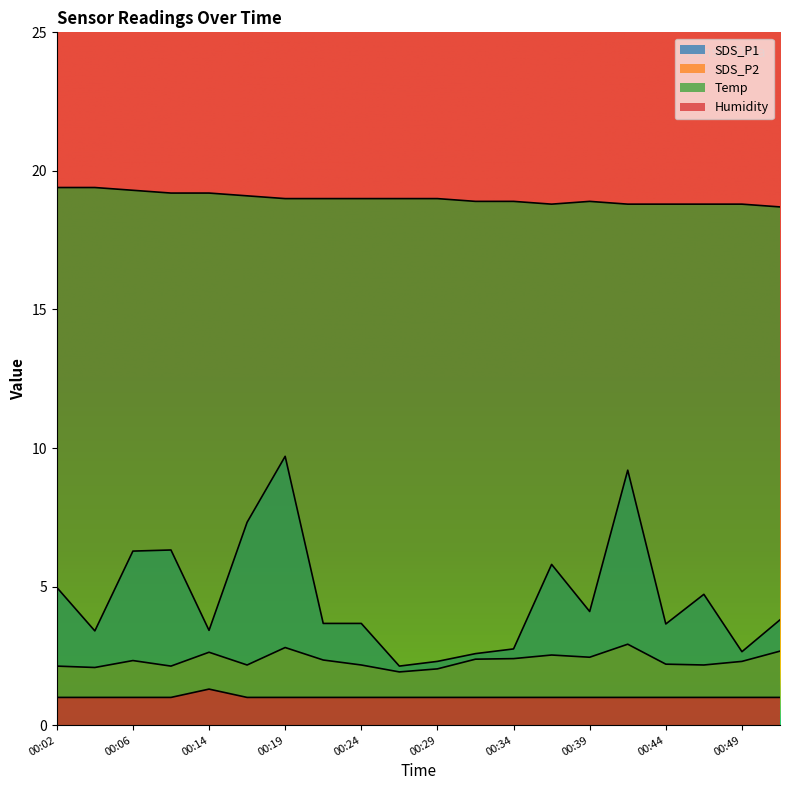

What is the average value of the SDS_P1 series?

4.6